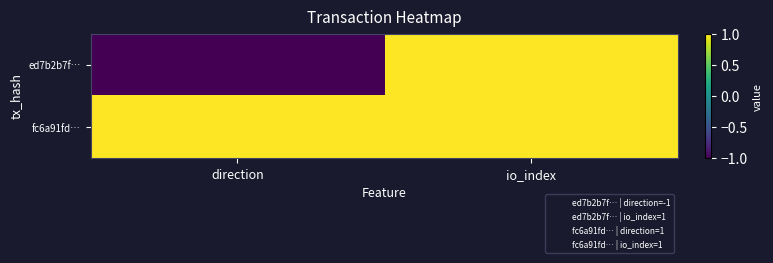

What is the spread (max minus min) of values at direction?

2